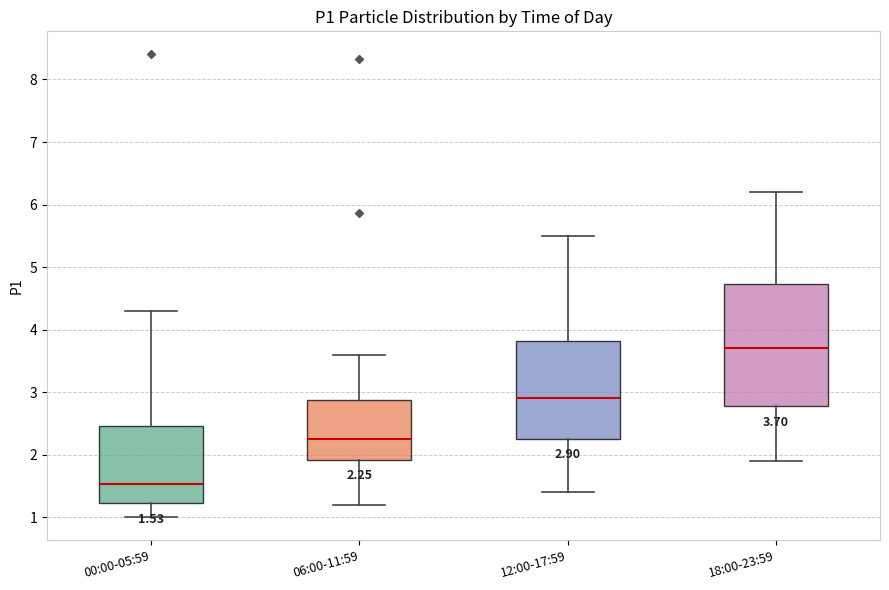

Comparing the boxes themselves (not the whiskers), which one is the tallest?

18:00-23:59